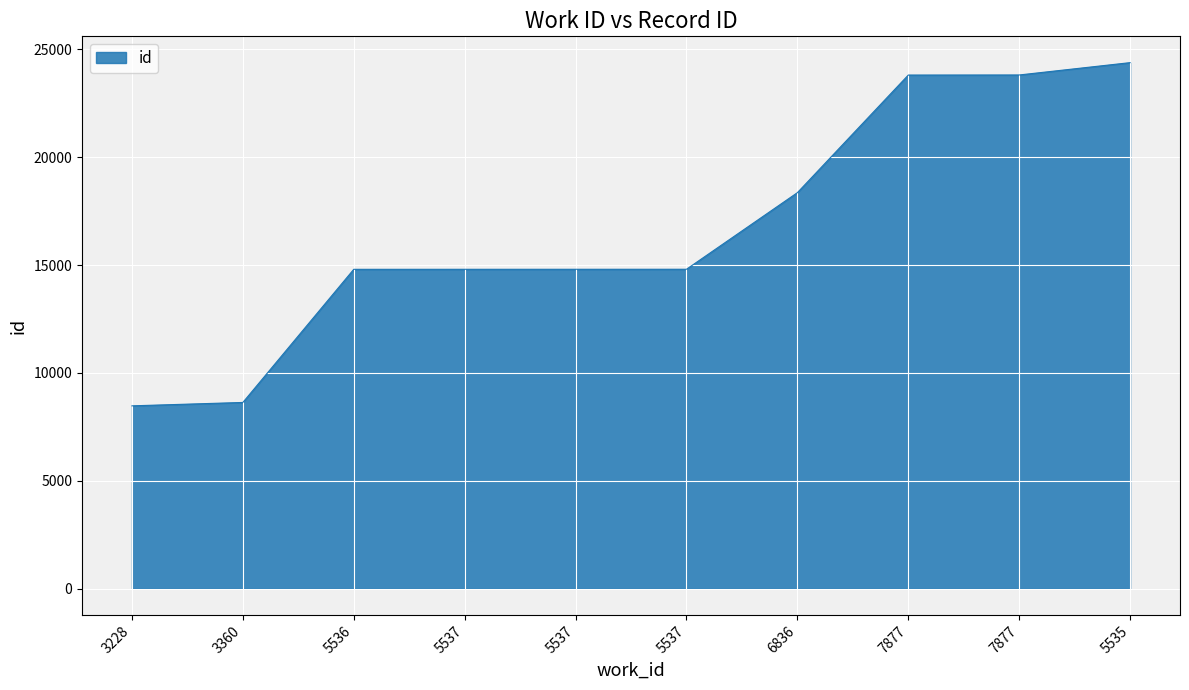

At which label does the data first exceed 14809?

6836